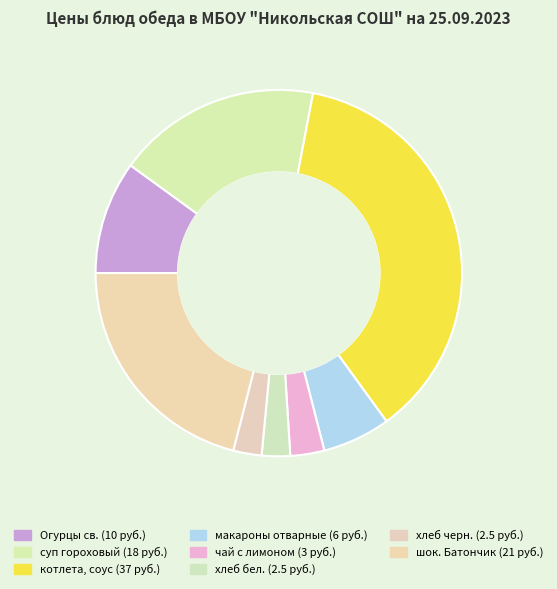

Approximately how many times larger is the value at хлеб черн. compared to Огурцы св.?

0.2